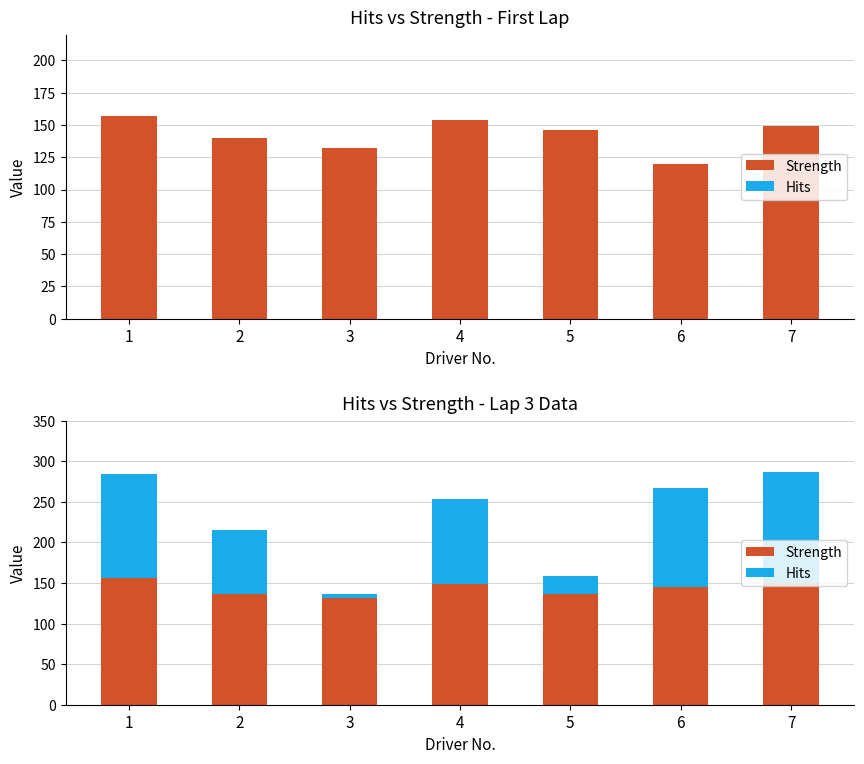

What are all the series names shown in the legend?

Strength, Hits